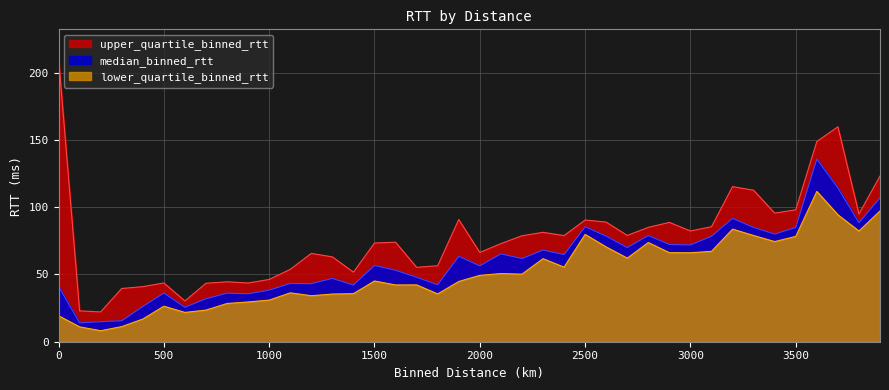

How many interior local peaks does the lower_quartile_binned_rtt series have?

10